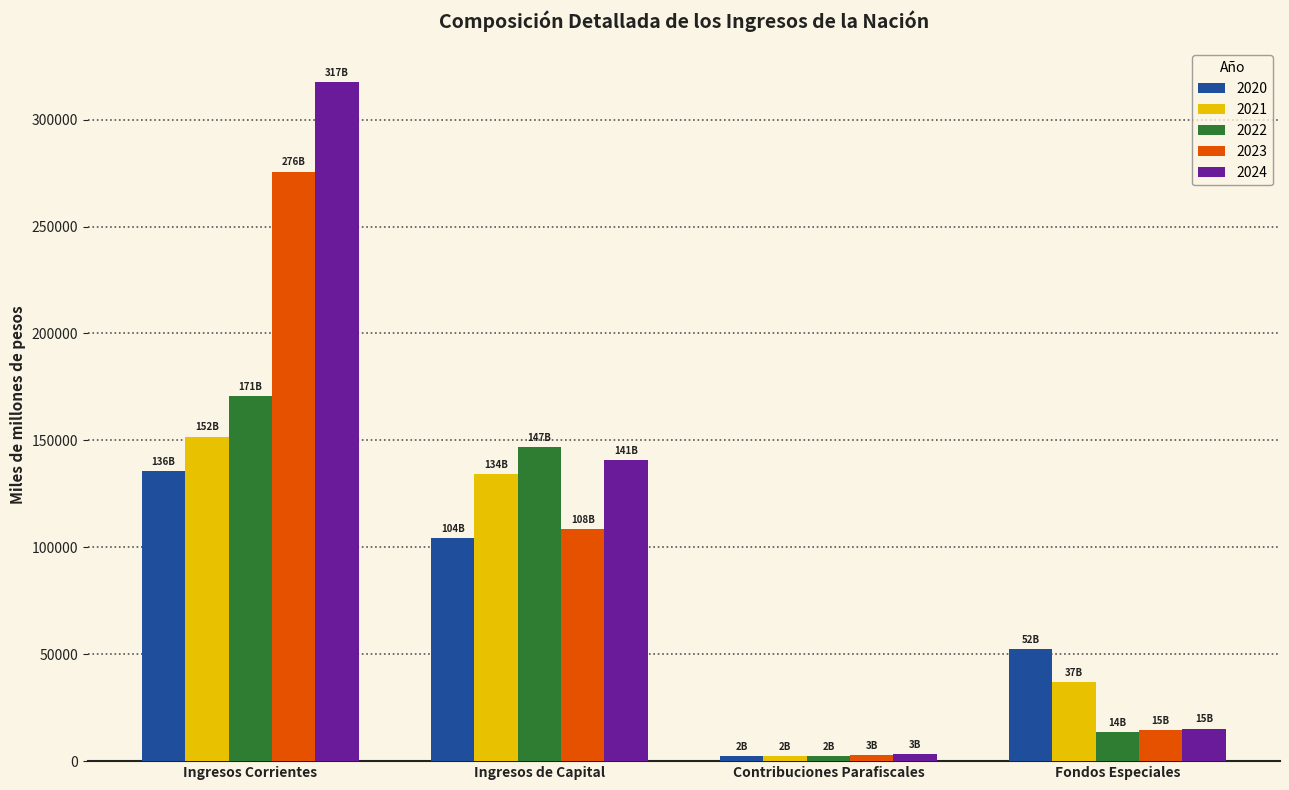

True or false: 2020 has a value of 104158.2 at Ingresos de Capital.

True